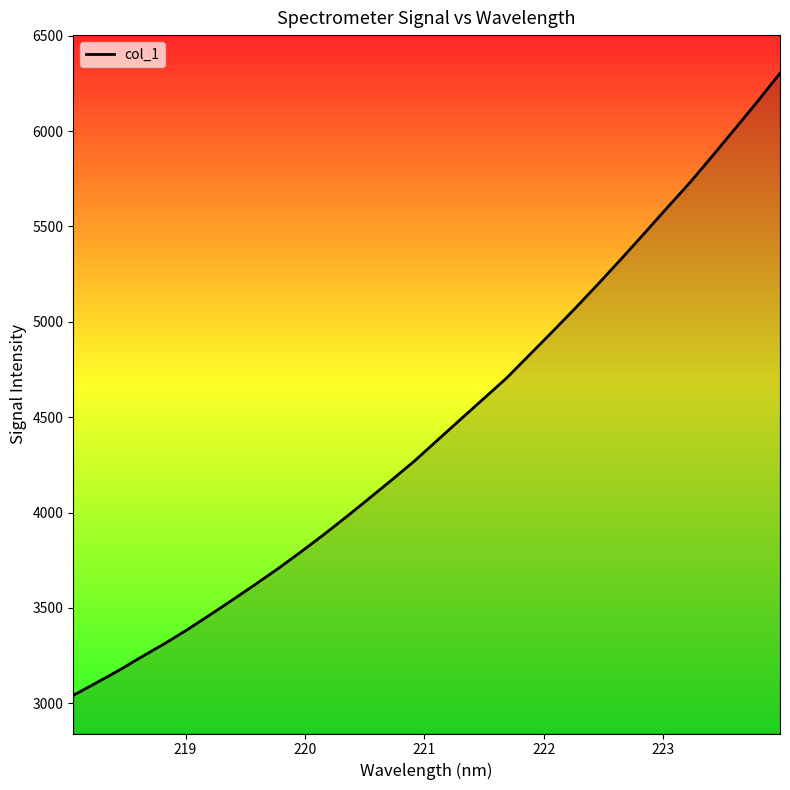

What is the maximum value shown in the chart?

6303.1